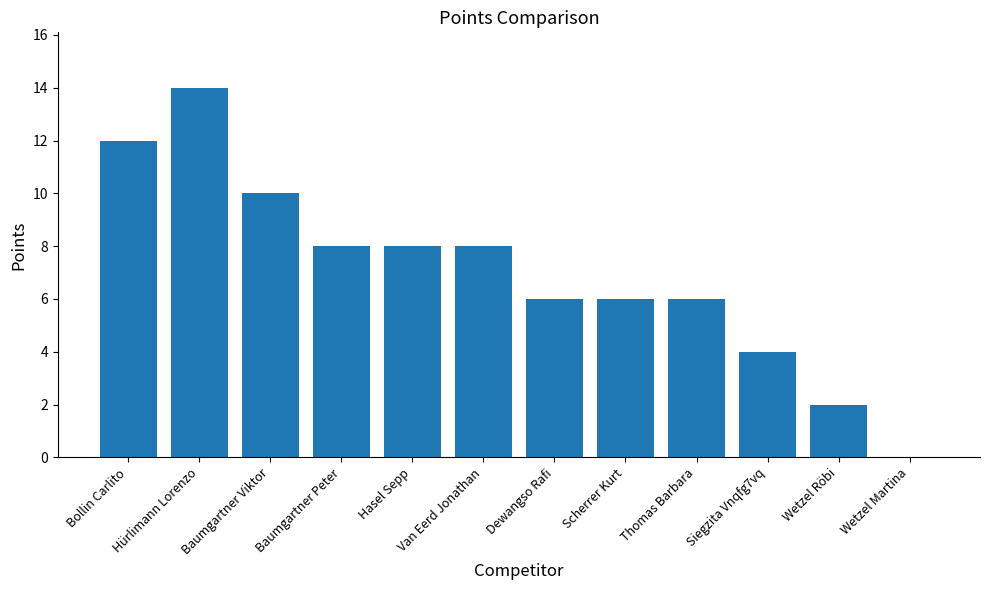

What is the sum of all values?

84